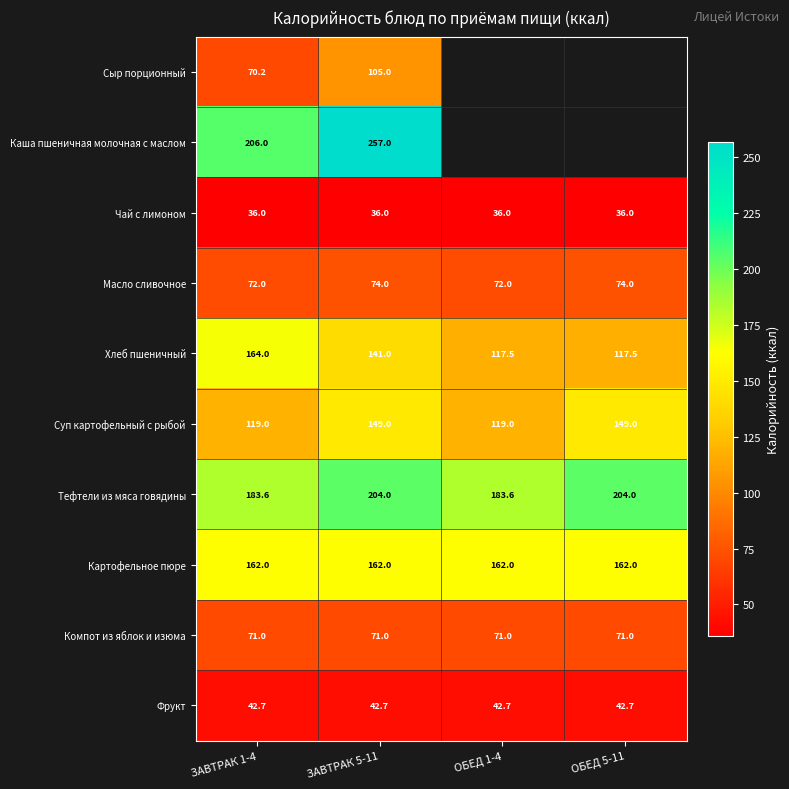

Rank the series at ЗАВТРАК 5-11 from lowest to highest value.

Чай с лимоном, Фрукт, Компот из яблок и изюма, Масло сливочное, Сыр порционный, Хлеб пшеничный, Суп картофельный с рыбой, Картофельное пюре, Тефтели из мяса говядины, Каша пшеничная молочная с маслом